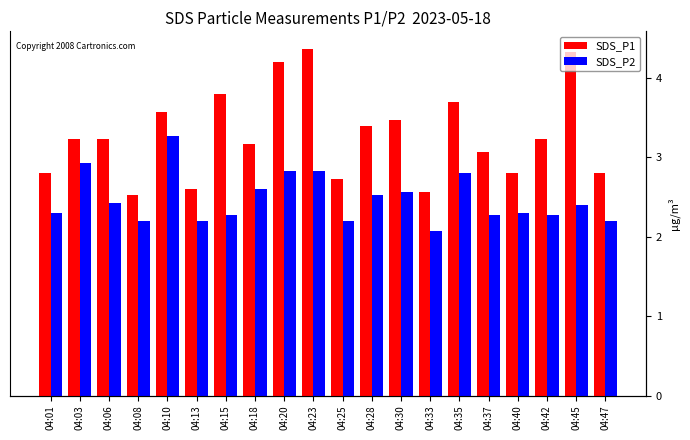

At which category is the sum across all series the highest?

04:23